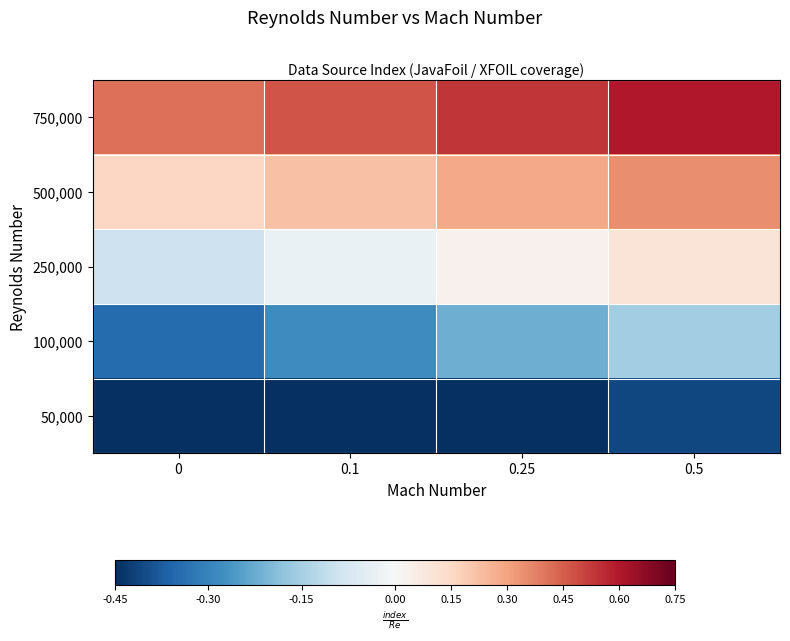

What is the maximum value shown in the chart?

0.6